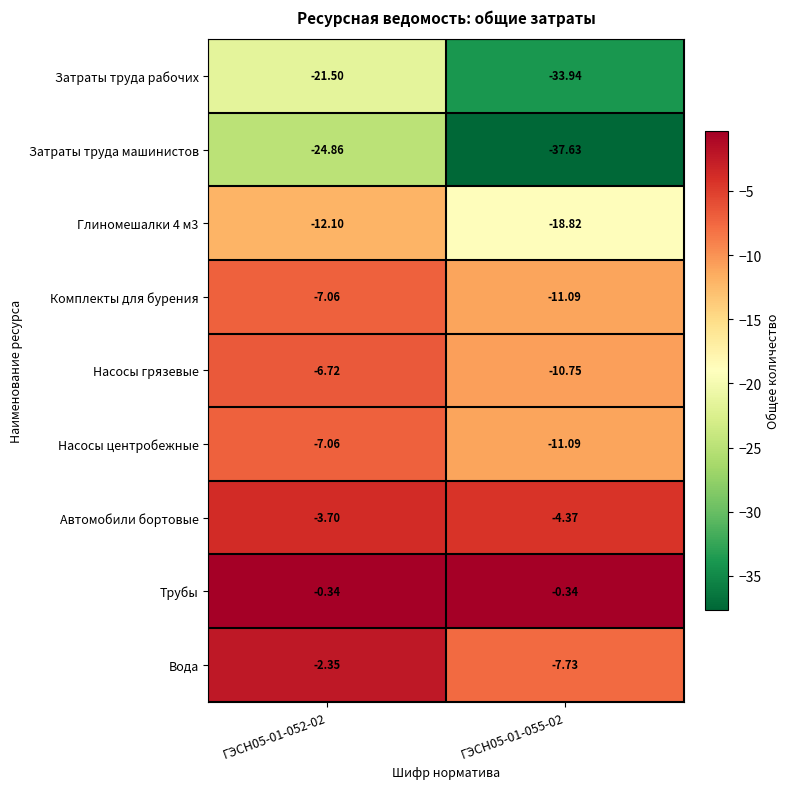

Which series has the largest range (max minus min)?

Затраты труда машинистов